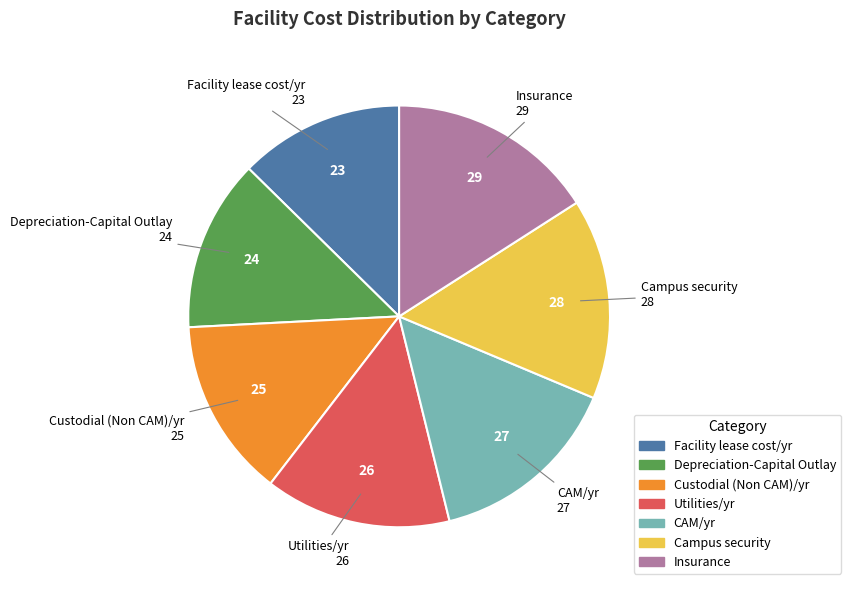

Combined, do Custodial (Non CAM)/yr and CAM/yr account for over 50%?

No